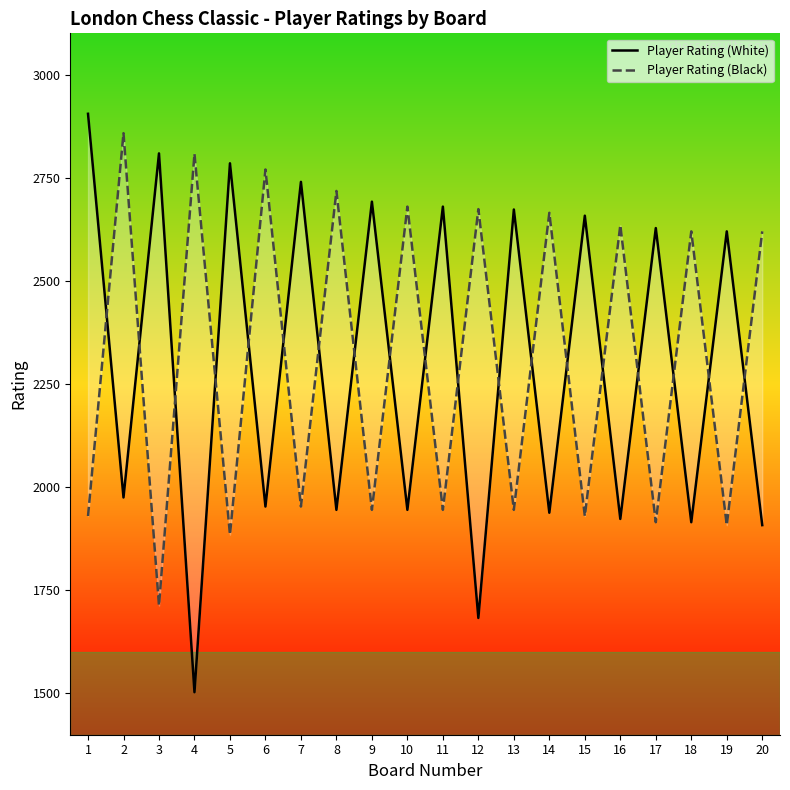

Is it true that Player Rating (Black) equals 2770 at 6?

True